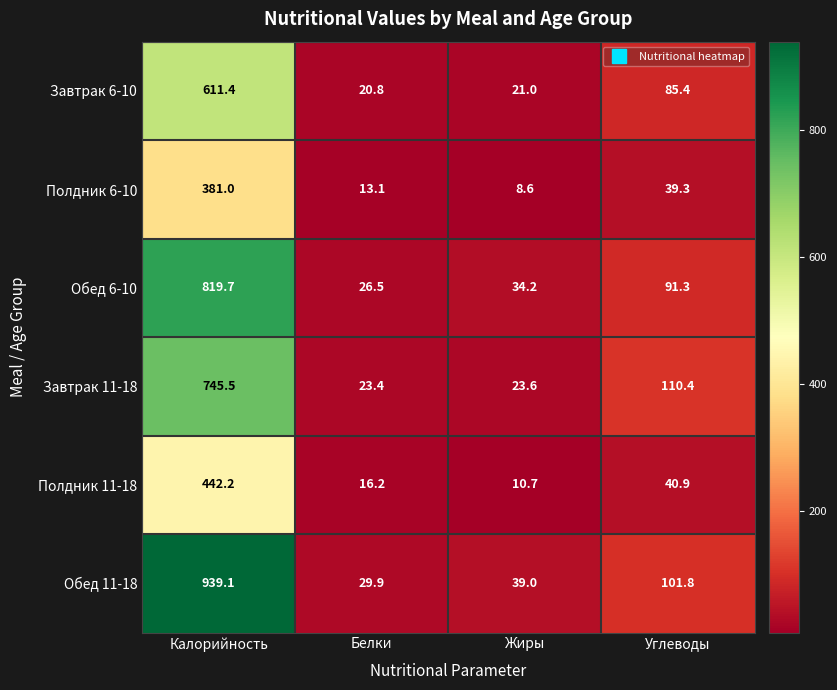

Where does the Обед 11-18 series first go above 101?

Калорийность